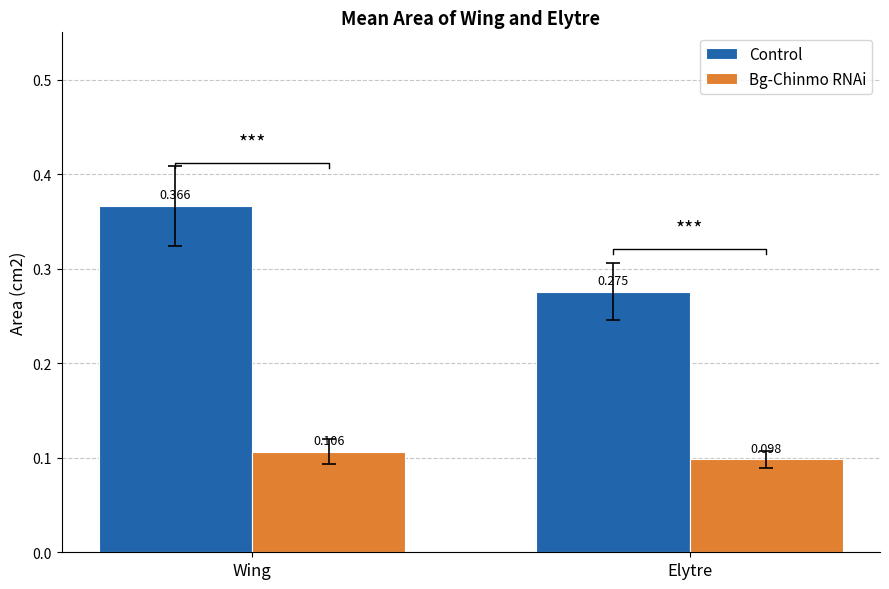

Reading left to right, transcribe all the data shown in this chart.

Control: Wing=0.4	Elytre=0.3
Bg-Chinmo RNAi: Wing=0.1	Elytre=0.1